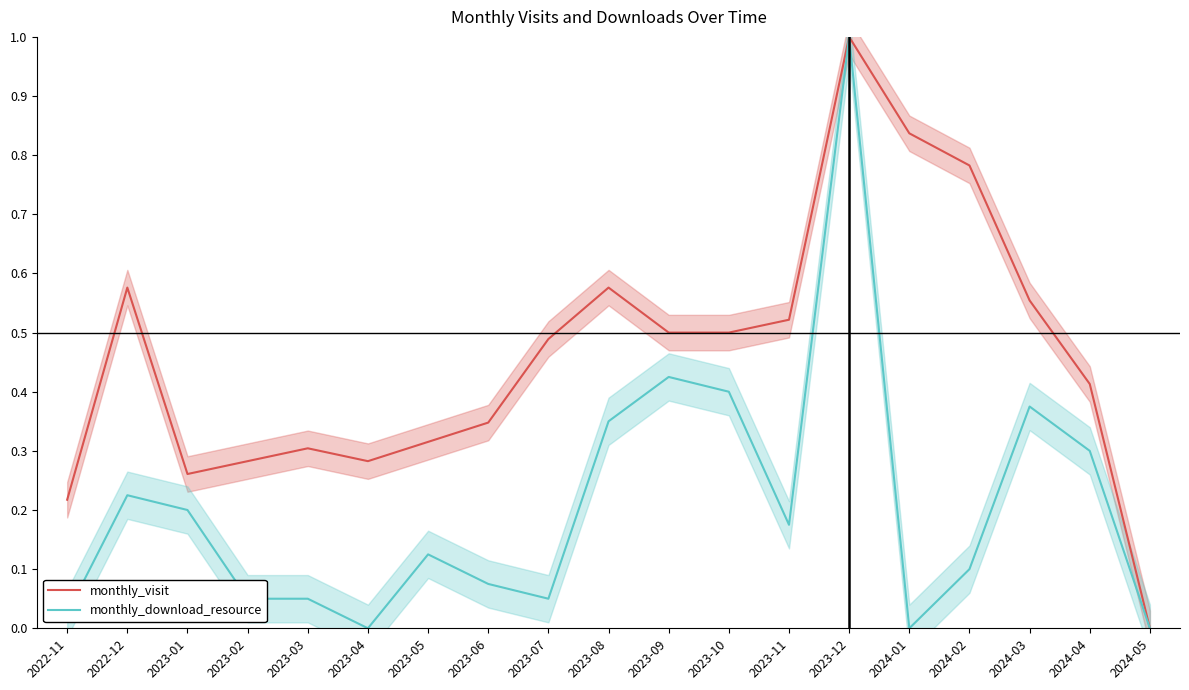

Reading right to left, list all the values displayed in this chart.

monthly_visit: 0.0	0.4	0.6	0.8	0.8	1.0	0.5	0.5	0.5	0.6	0.5	0.3	0.3	0.3	0.3	0.3	0.3	0.6	0.2
monthly_download_resource: 0.0	0.3	0.4	0.1	0.0	1.0	0.2	0.4	0.4	0.3	0.1	0.1	0.1	0.0	0.1	0.1	0.2	0.2	0.0